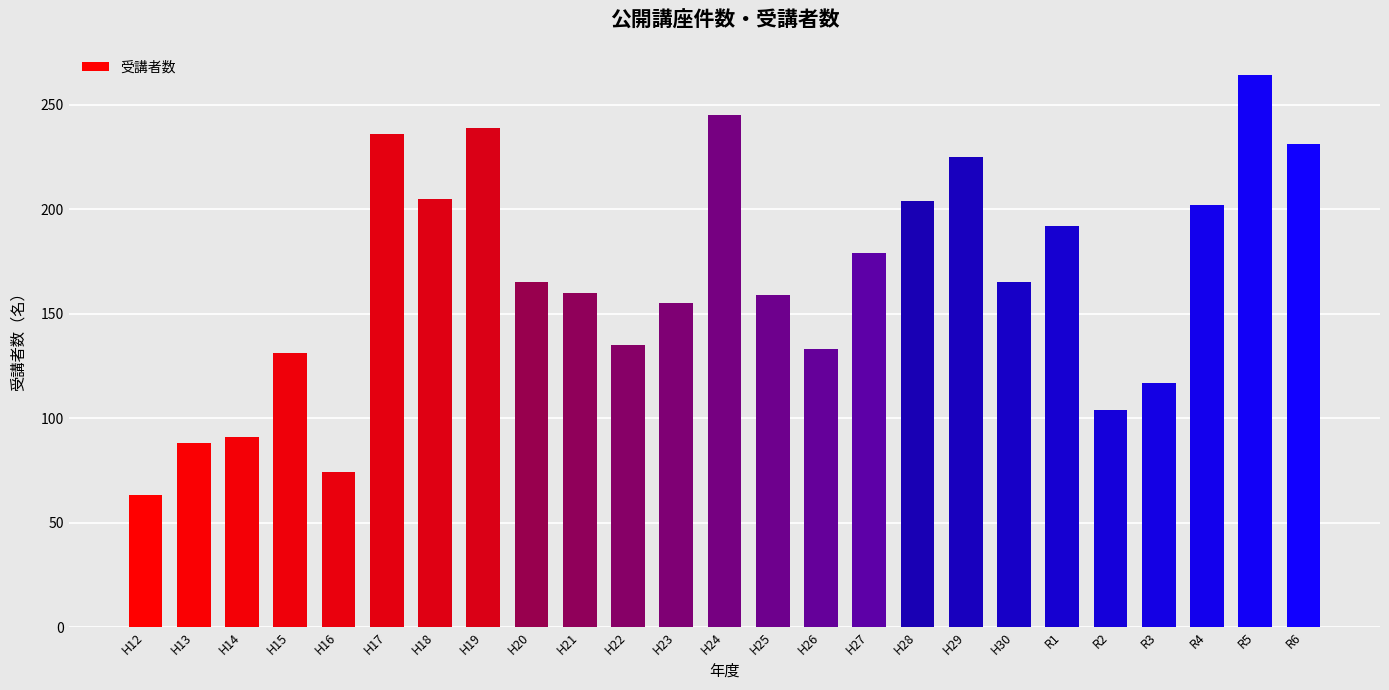

At which label does the data first exceed 165?

H17